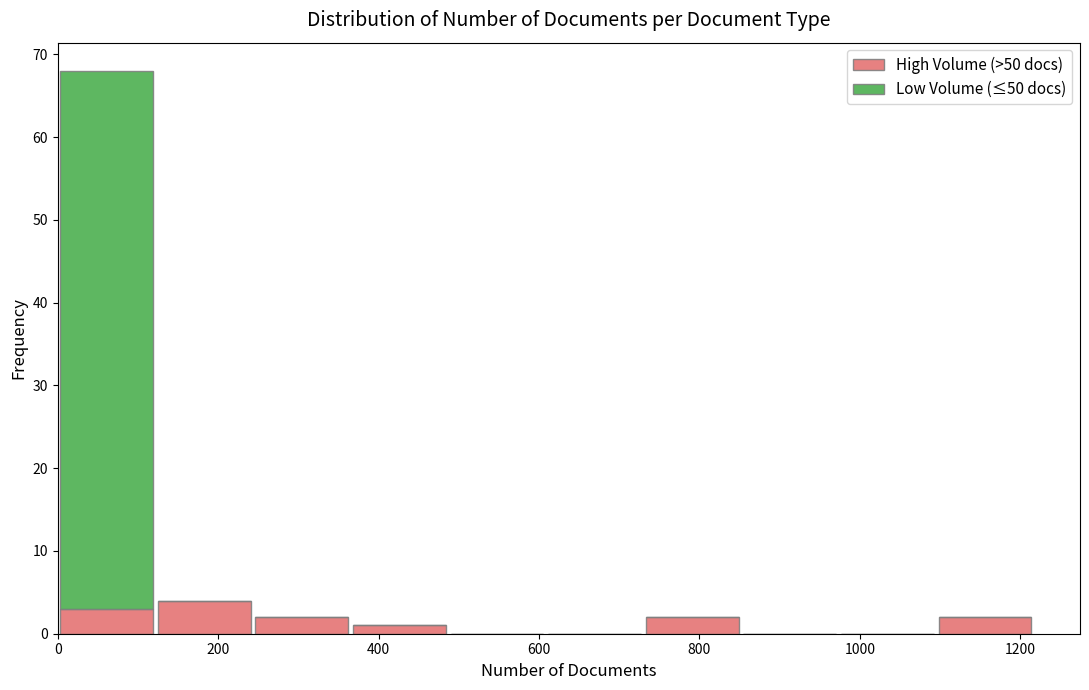

Which range on the x-axis has the tallest stacked bar (by total height)?

0 to 120